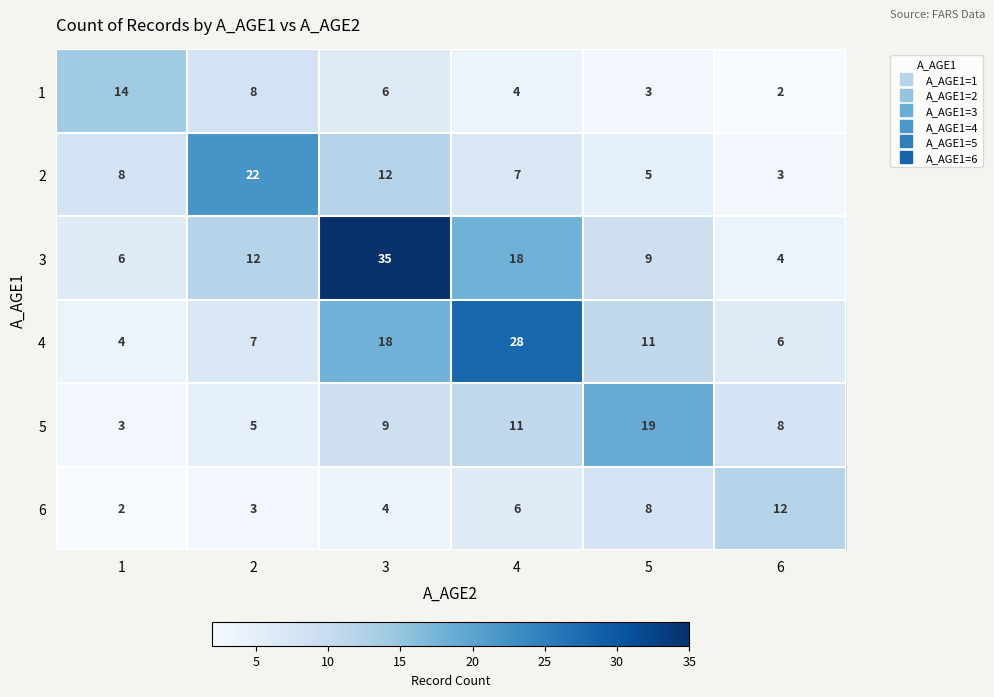

What is the highest value of the 6 series?

12